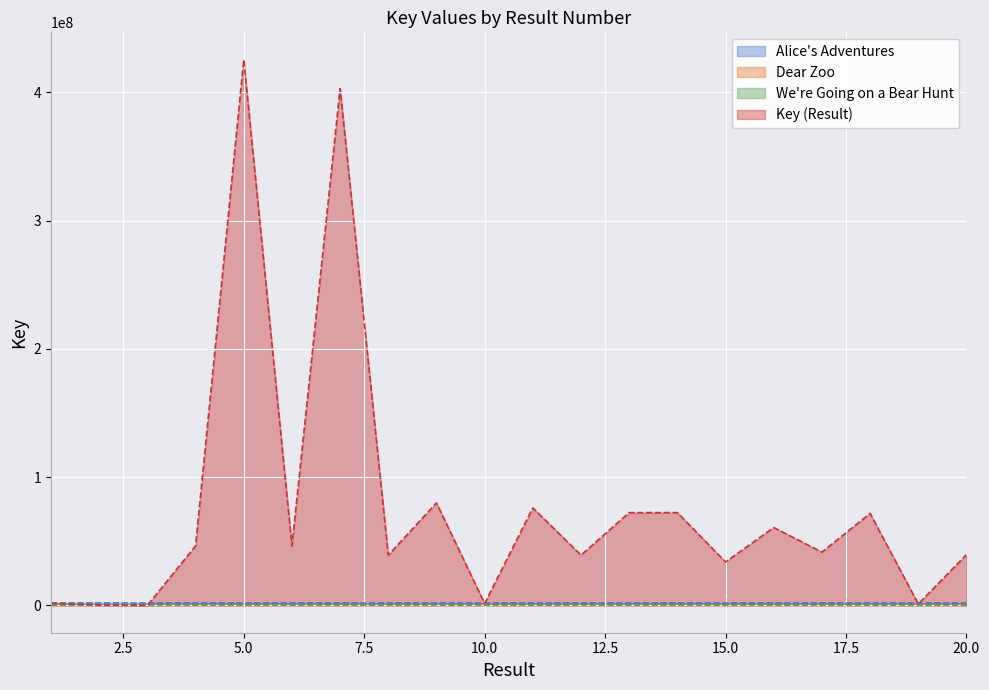

Read the Alice's Adventures in Wonderland value at 1.

1671816